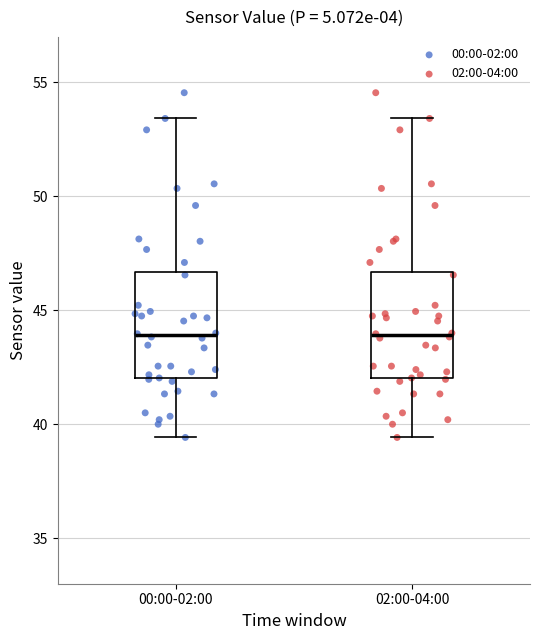

Reading left to right, read every box against the y-axis: the position of its median line, the range the box covers, and the ends of its whiskers. The values are not printed on the chart, so give them approximately, as read against the axis.

00:00-02:00: median 44.0, box 42.0 to 46.5, whiskers 39.5 to 53.5
02:00-04:00: median 44.0, box 42.0 to 46.5, whiskers 39.5 to 53.5